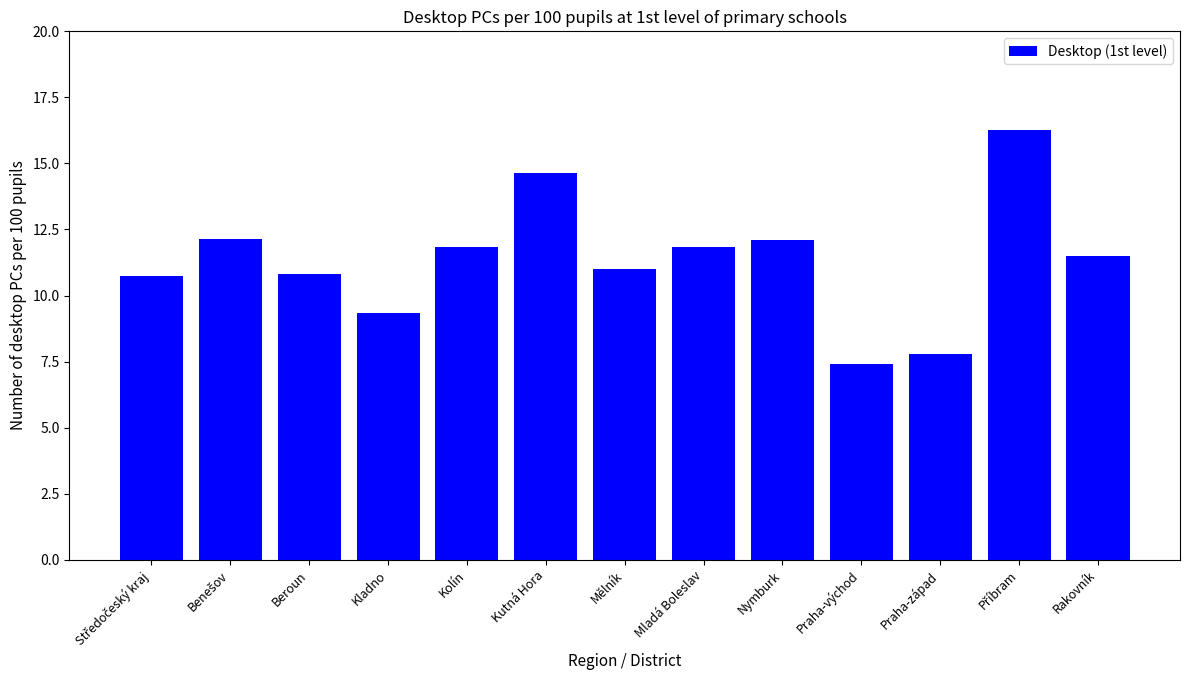

Approximately how many times larger is the value at Praha-západ compared to Kladno?

0.8